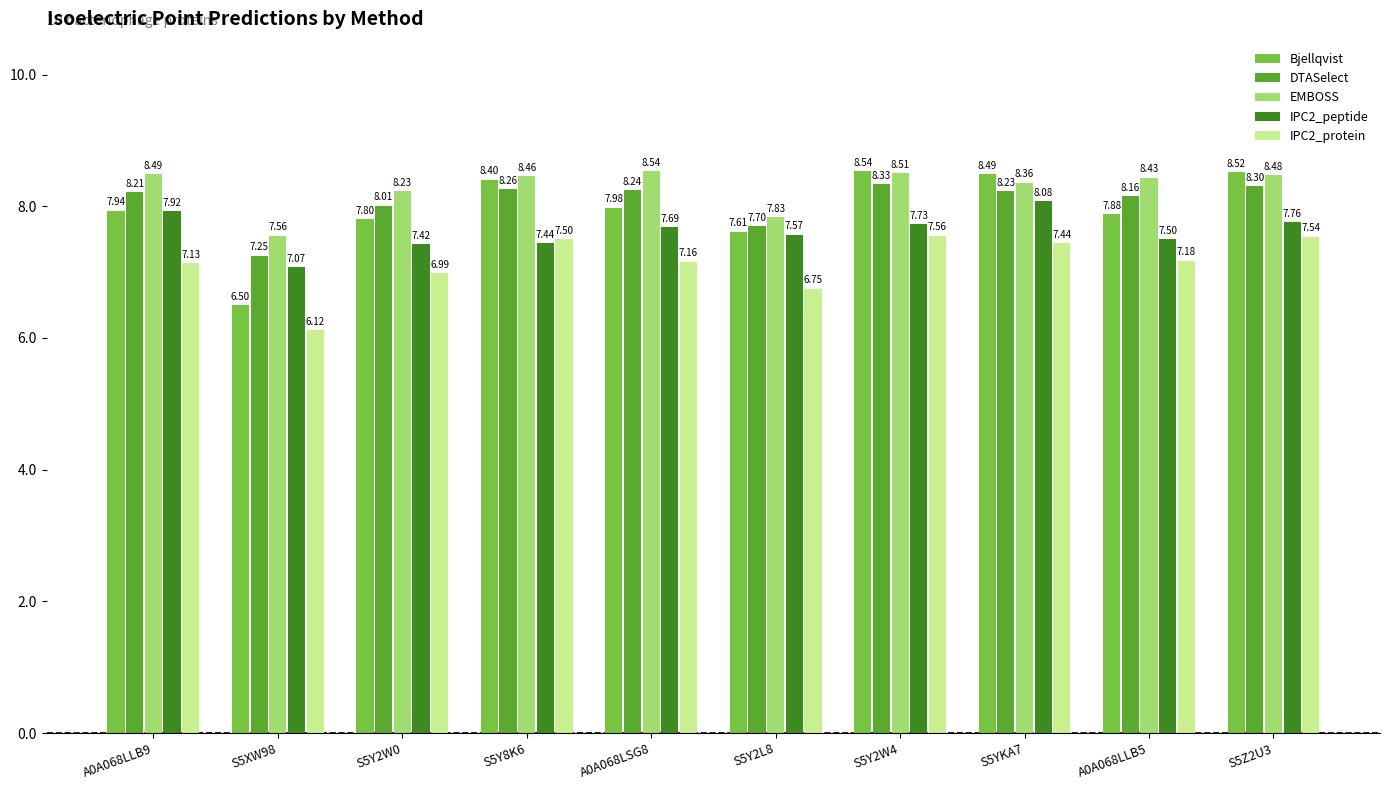

Rank the series at S5Y2W4 from highest to lowest value.

Bjellqvist, EMBOSS, DTASelect, IPC2_peptide, IPC2_protein